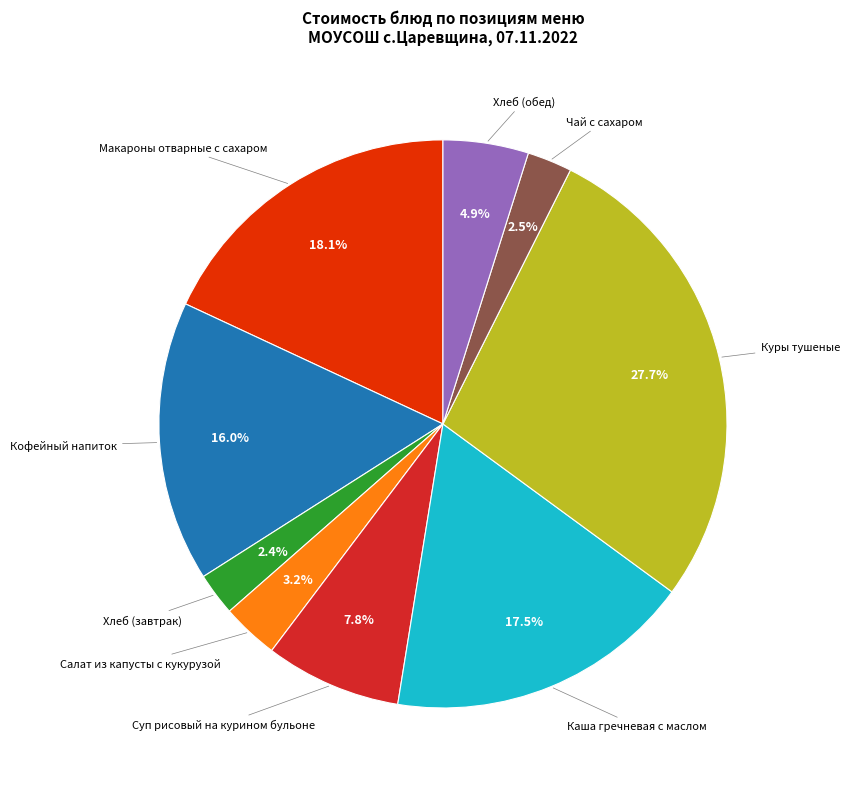

To the nearest percent, what is the difference between the largest and smallest slice percentages?

25%